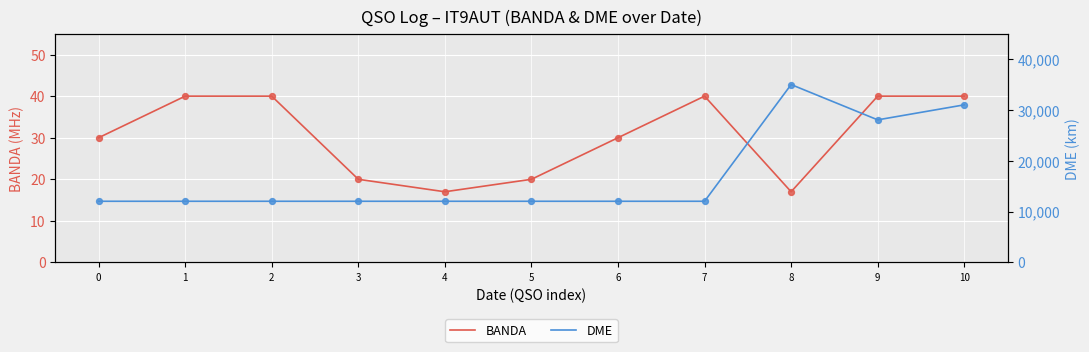

What are all the series names shown in the legend?

BANDA, DME